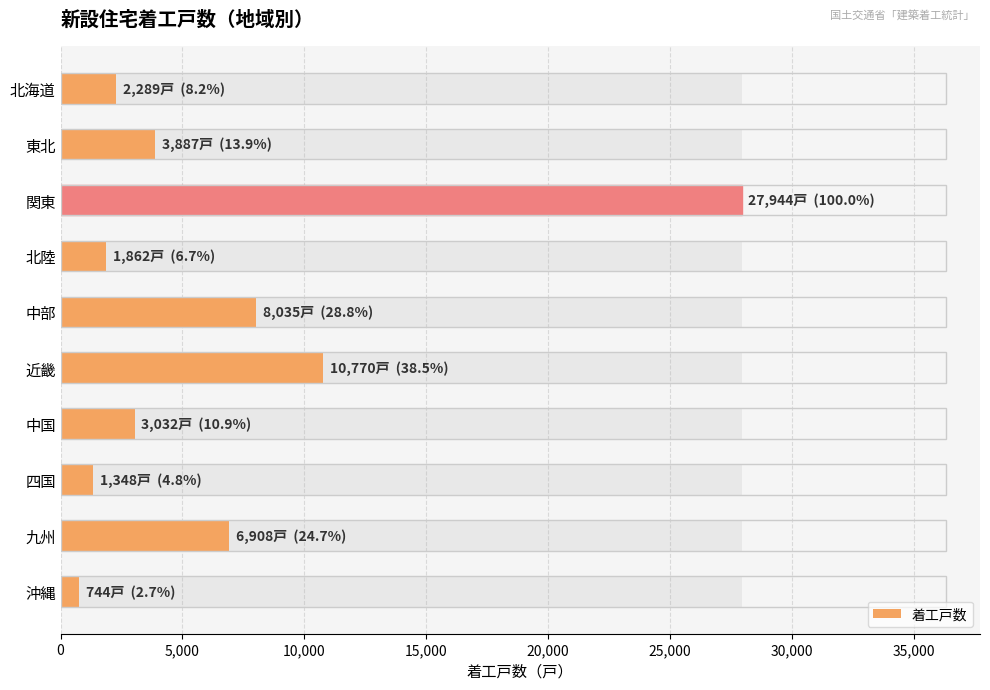

What is the ratio of the value at 中部 to the value at 関東?

0.3